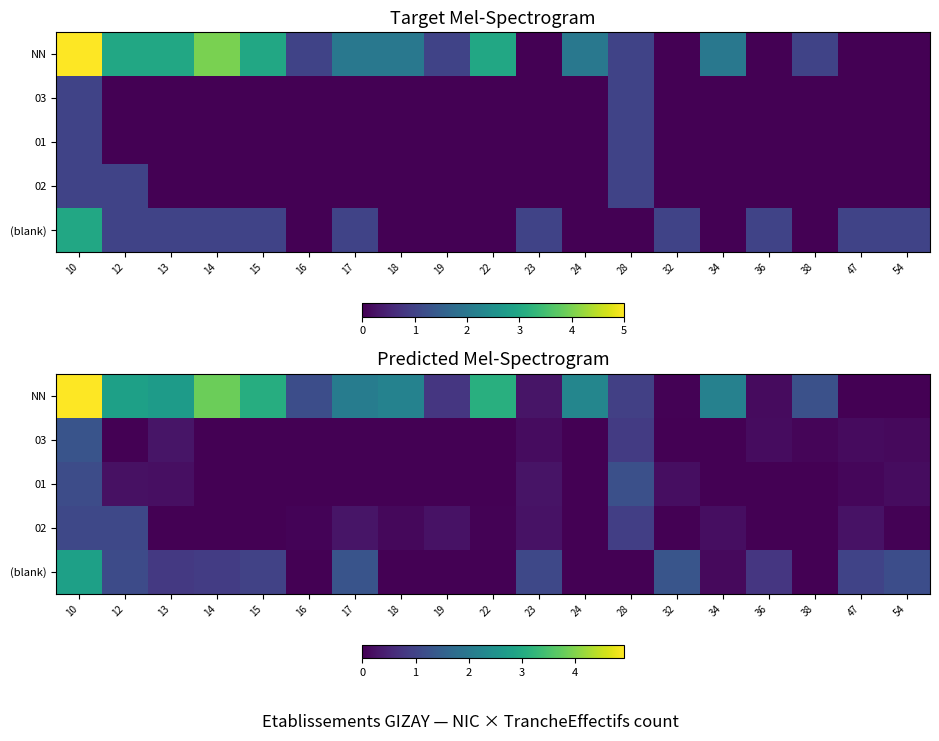

What is the spread (max minus min) of values at 23?

0.9